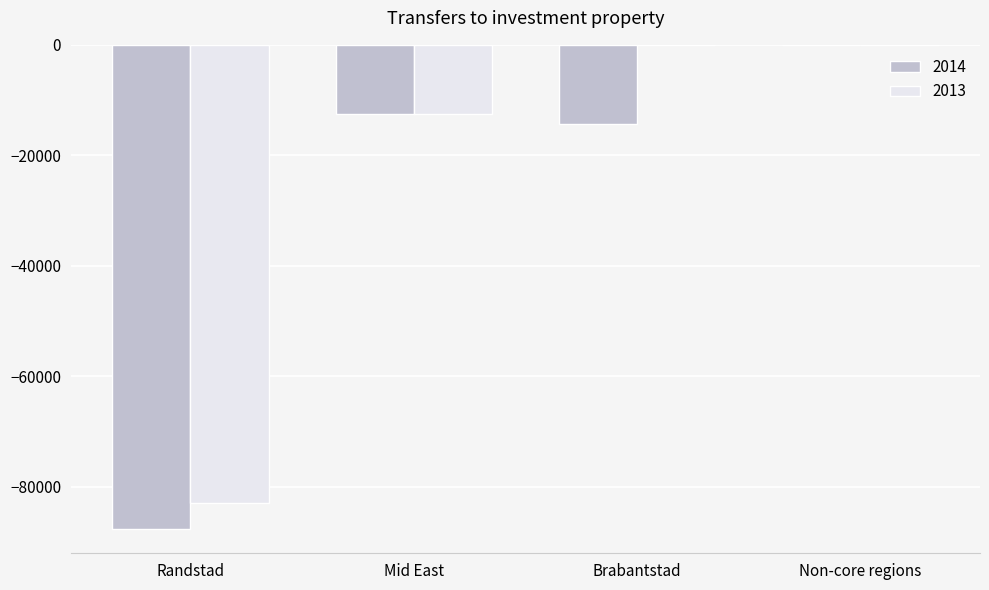

The value of 2014 at Randstad is -119425.6. True or false?

False